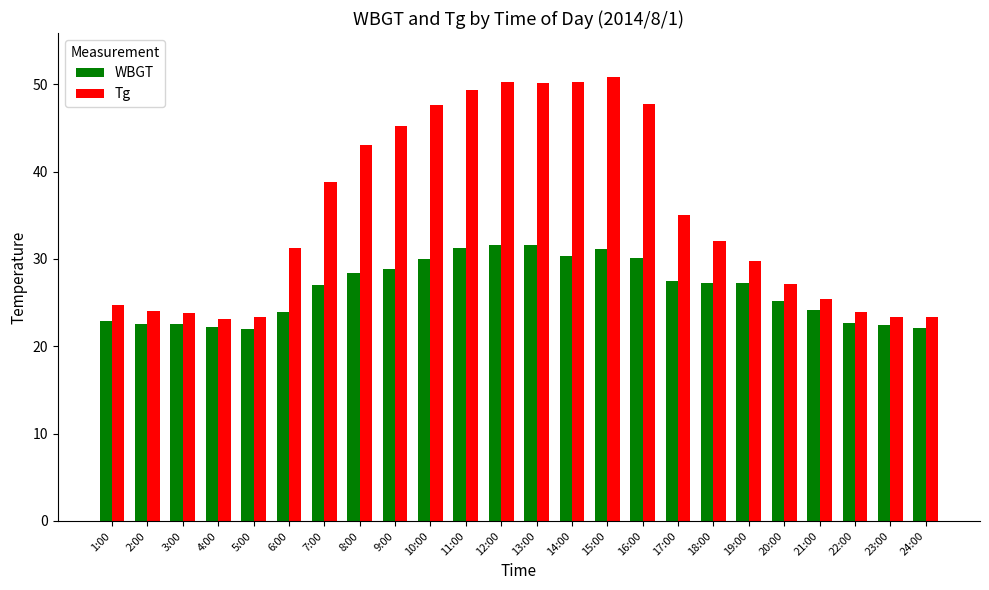

What is the label of the 17th bar from the left?

17:00